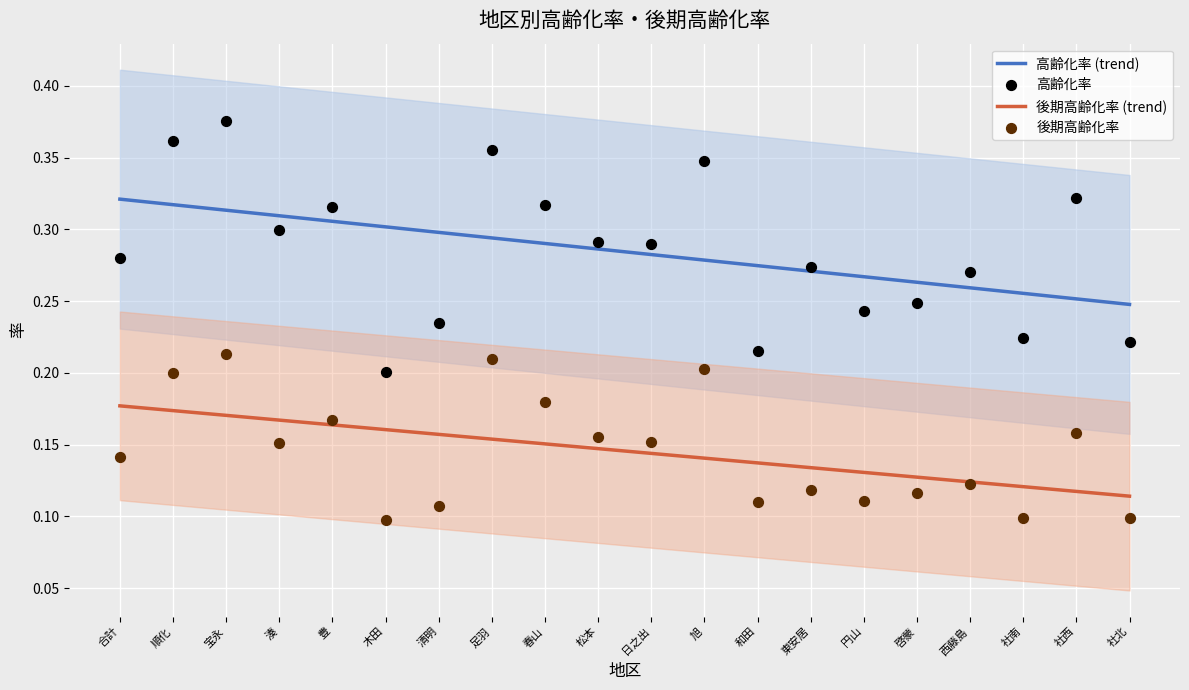

What are all the series names shown in the legend?

高齢化率 (trend), 後期高齢化率 (trend), 高齢化率, 後期高齢化率